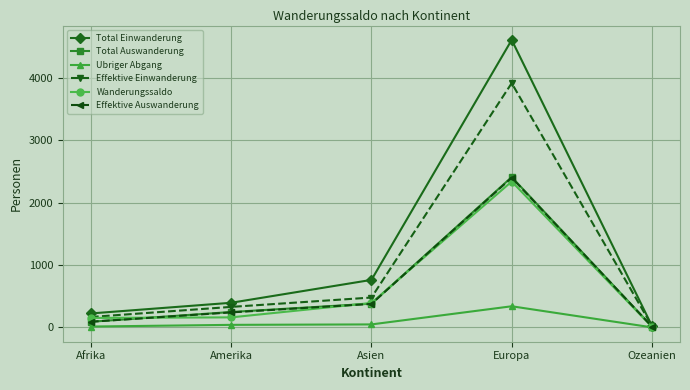

What is the greatest value displayed?

4610